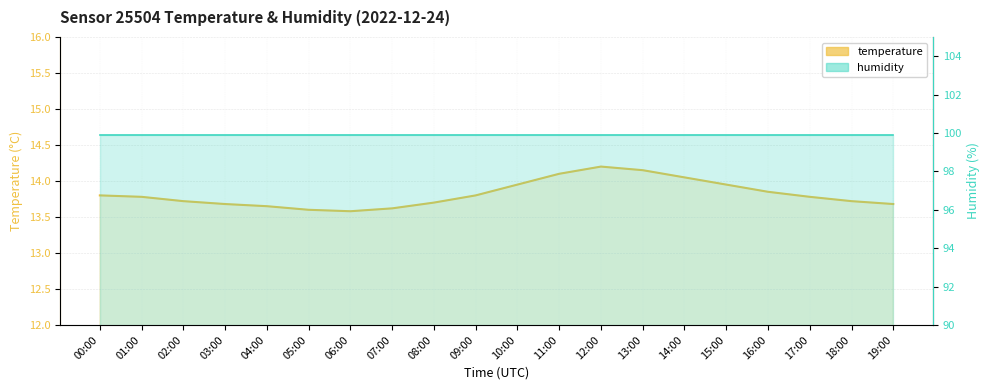

List the series in order of their overall mean, highest first.

humidity, temperature